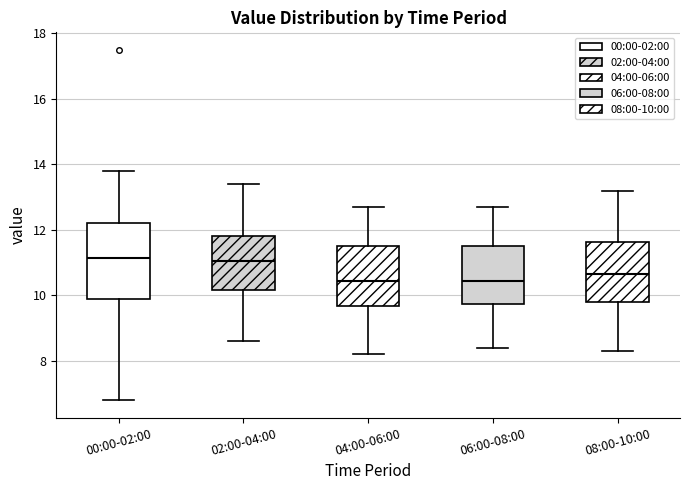

Comparing the boxes themselves (not the whiskers), which one is the tallest?

00:00-02:00